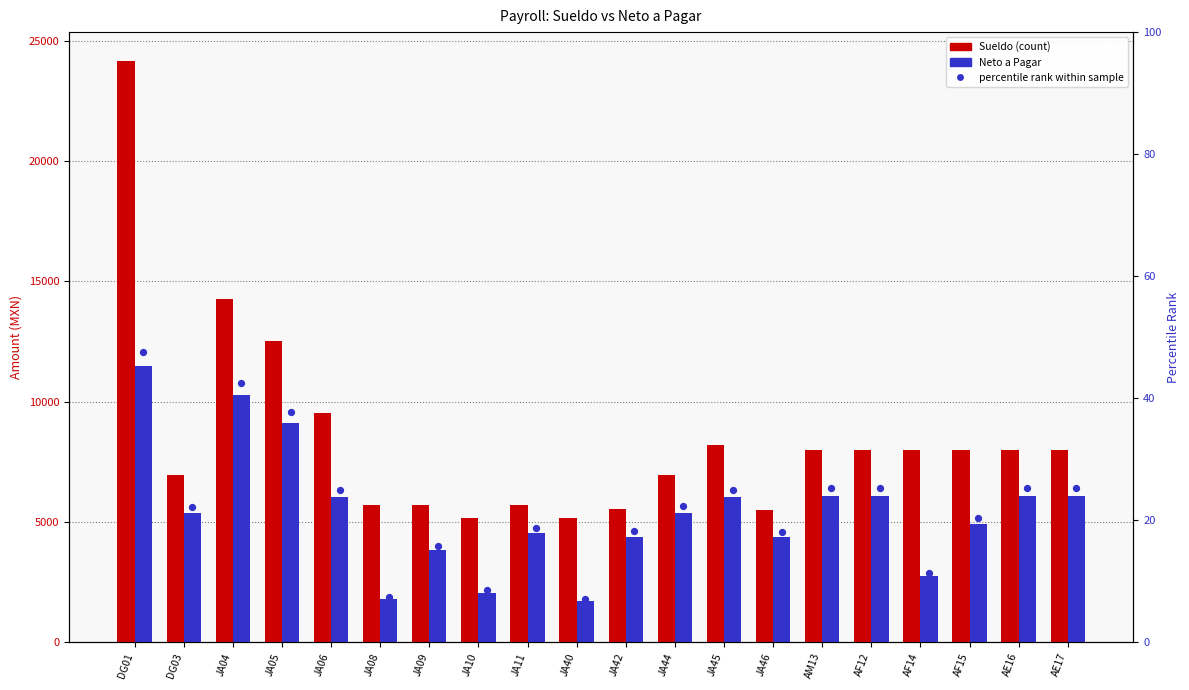

What are all the series names shown in the legend?

Sueldo, Neto a Pagar, percentile rank within sample